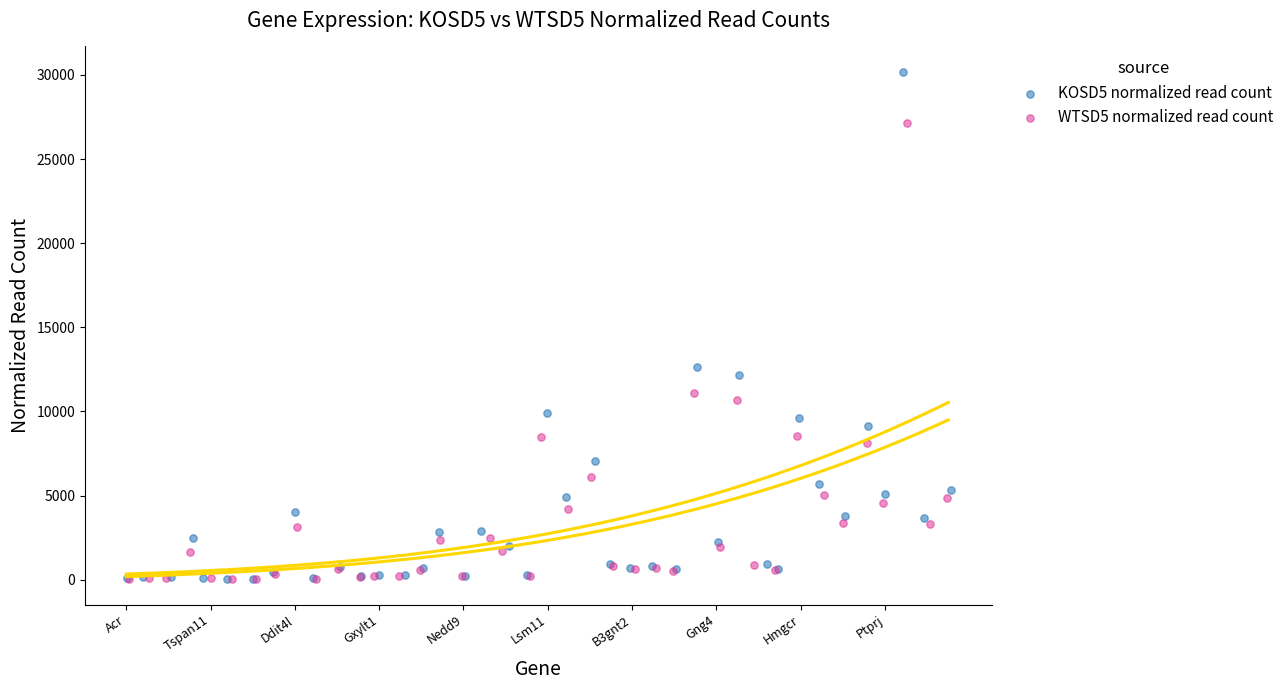

Which series reaches the maximum Y coordinate?

KOSD5 normalized read count